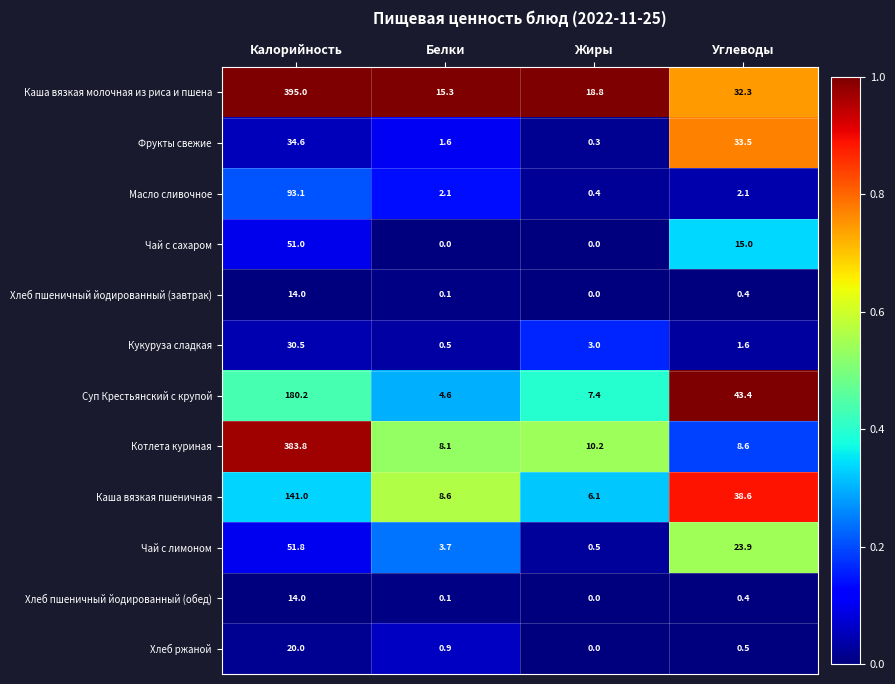

Which series has the widest spread of values?

Каша вязкая молочная из риса и пшена